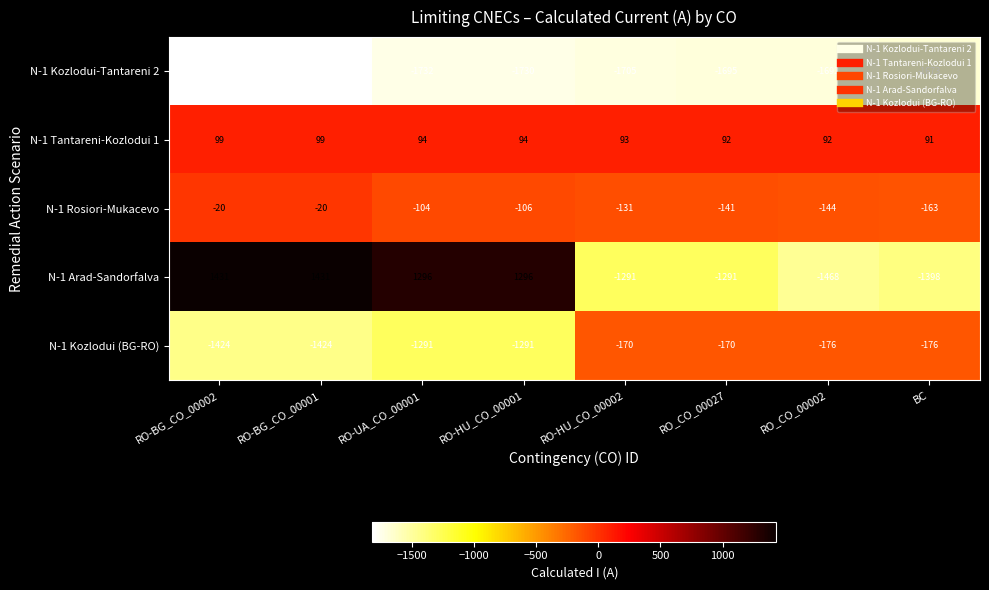

Is it true that N-1 Rosiori-Mukacevo equals -144 at RO_CO_00002?

True